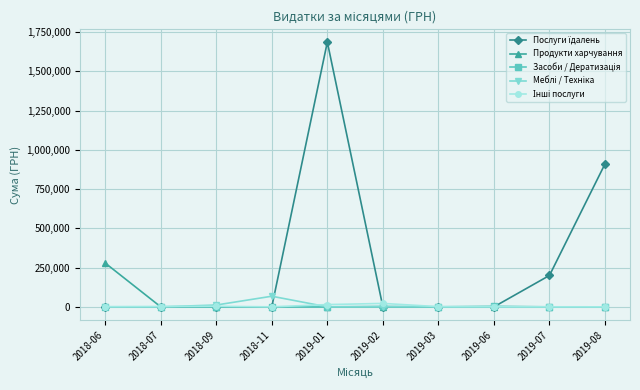

What is the label of the 9th point from the left?

2019-07